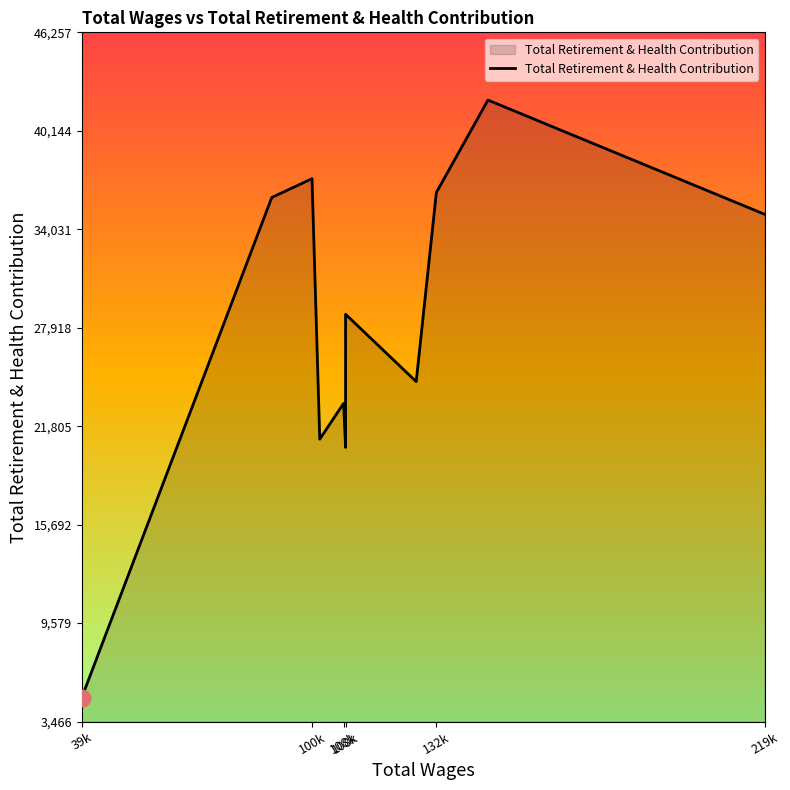

What is the value of the 1st point from the left?

4952